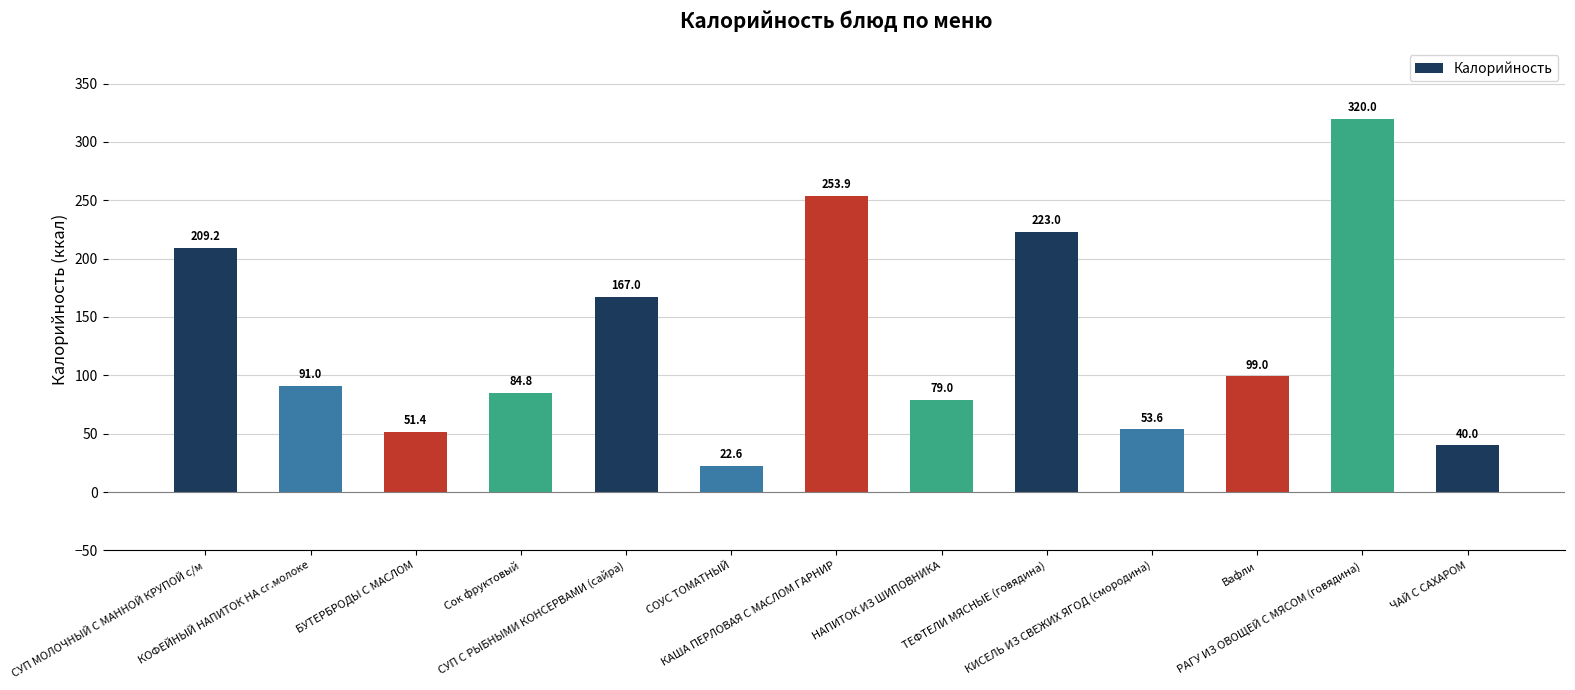

What is the change in value from СУП МОЛОЧНЫЙ С МАННОЙ КРУПОЙ с/м to СОУС ТОМАТНЫЙ?

-186.6